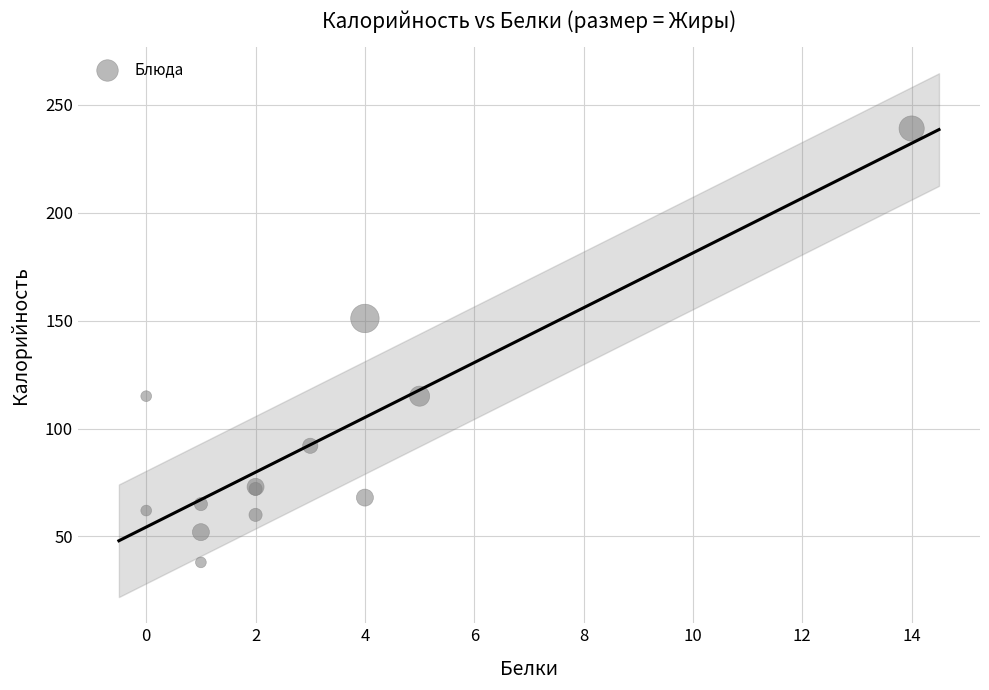

What Y value in the scatter plot is closest to 138?

151